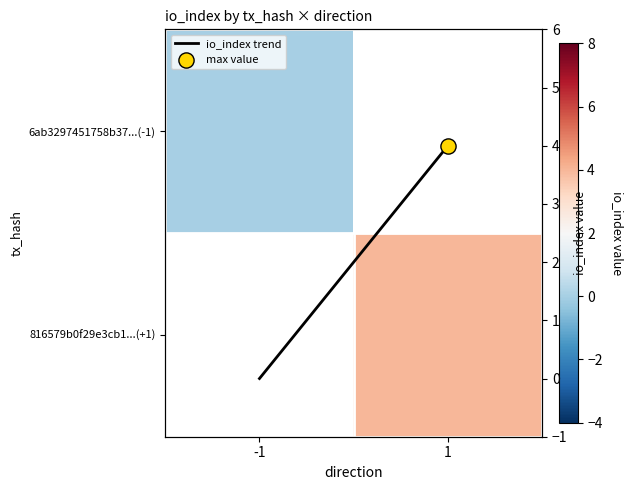

The 6ab3297451758b37...(-1) series shows 0.0 at -1. True or false?

True